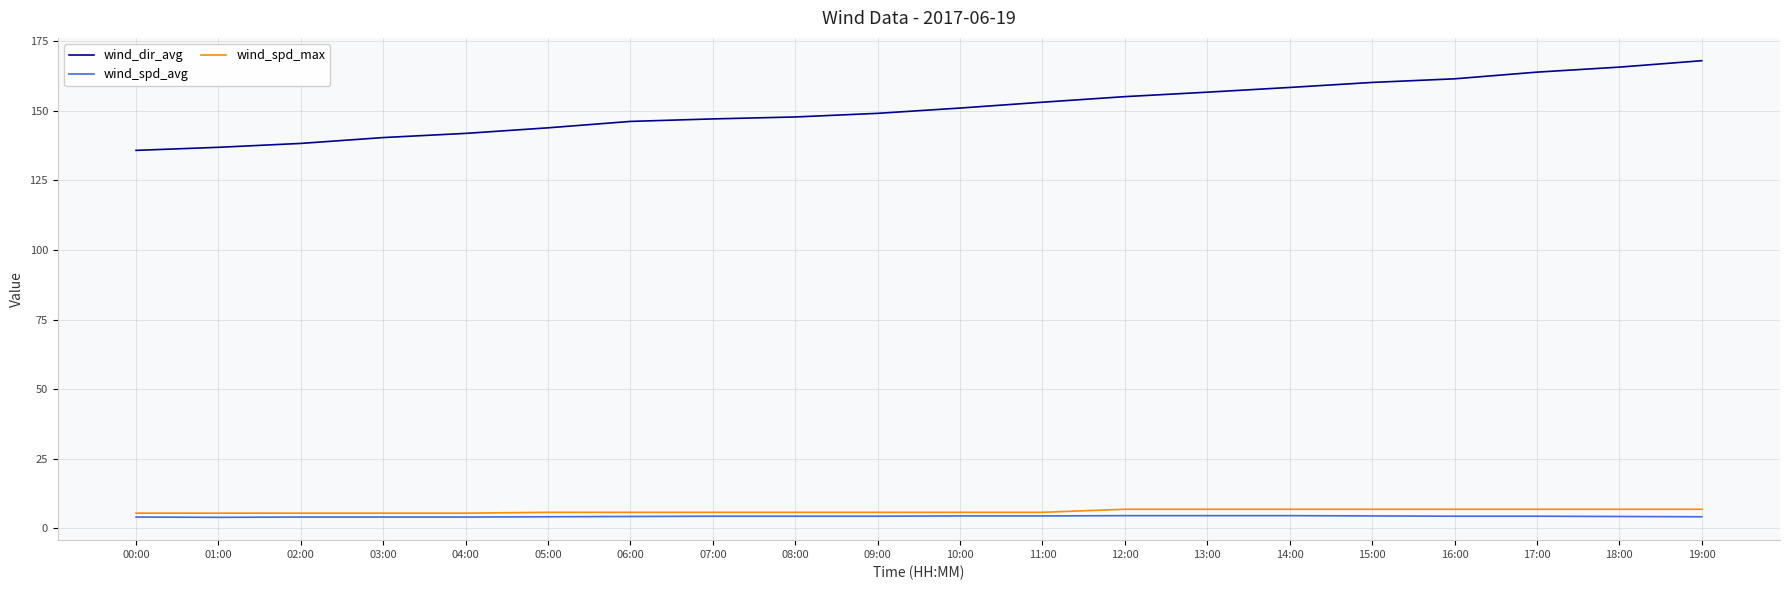

What is the difference between the highest and lowest values at 17:00?

159.5